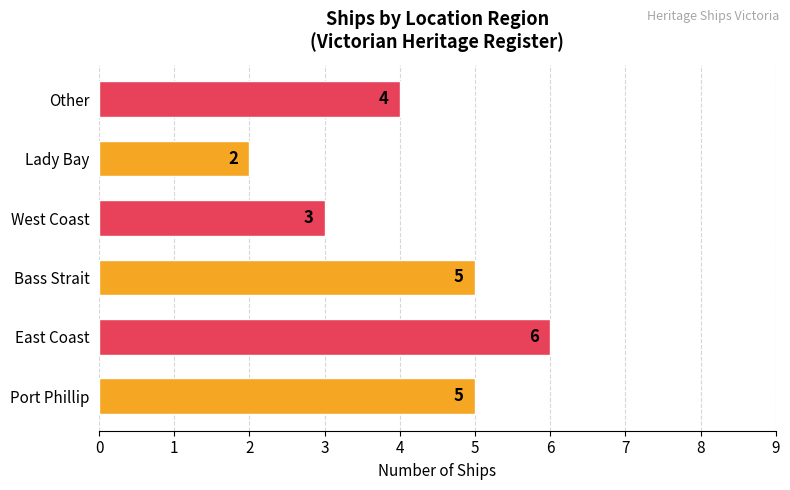

Which category has the highest value across all series?

East Coast